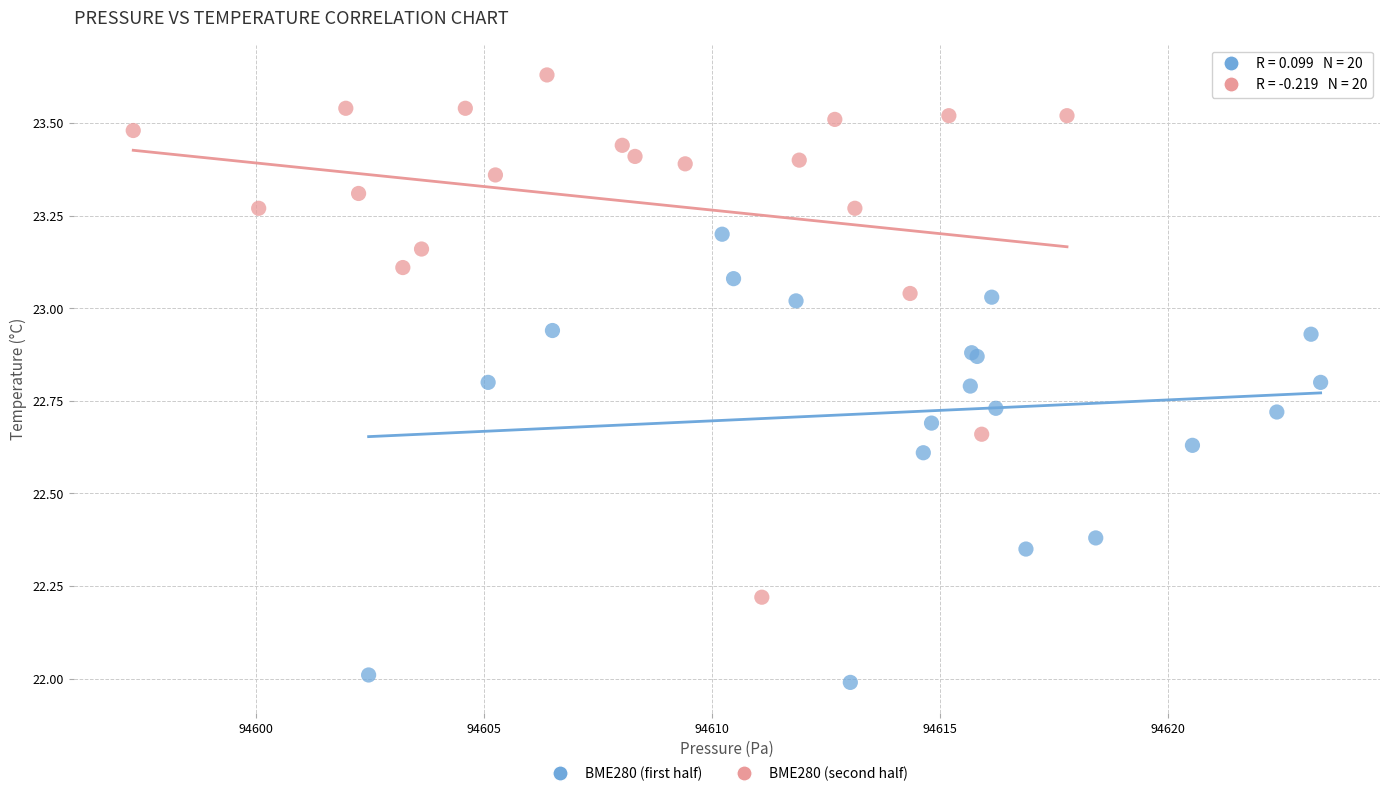

Which series has the widest spread of Y values?

BME280 (second half)